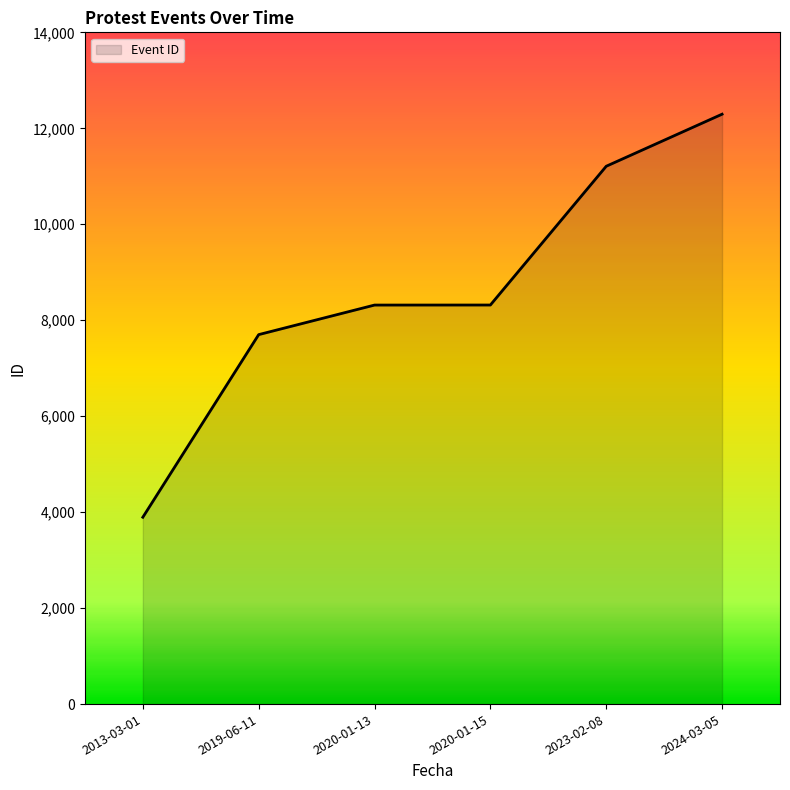

What is the sum of all values?

51730